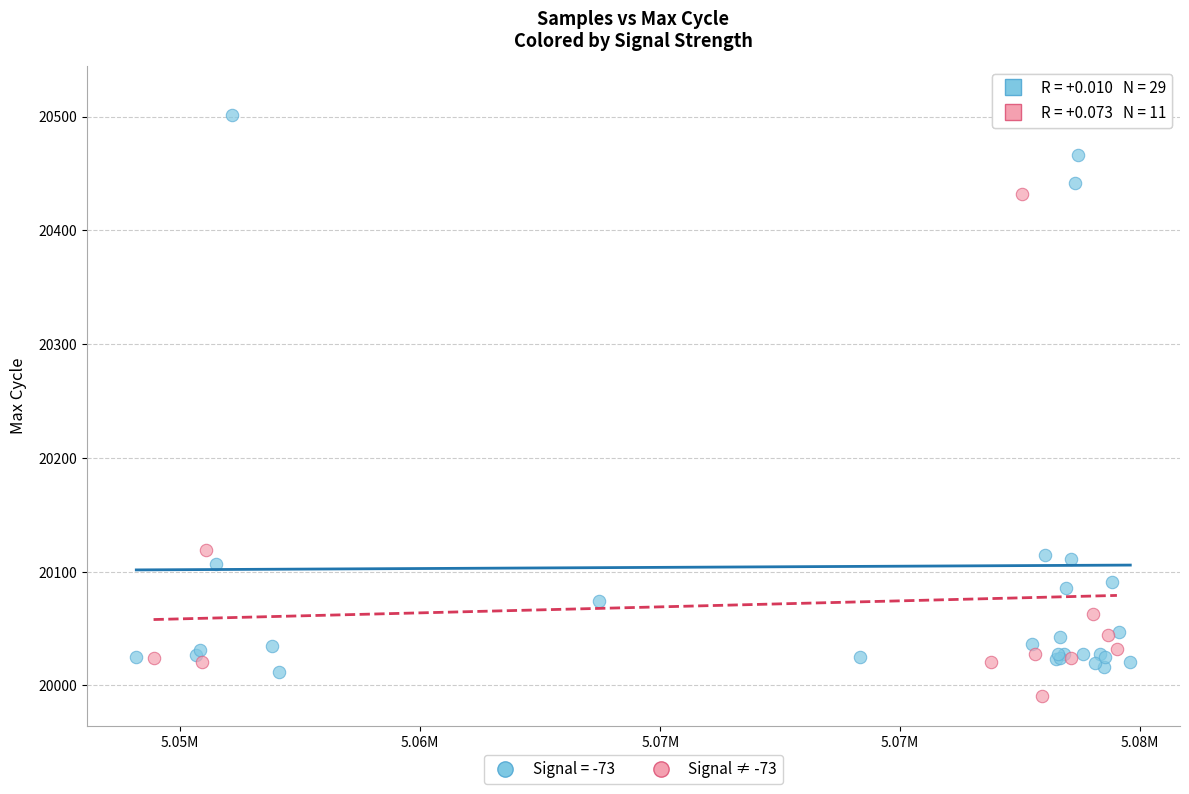

Which series contains the highest Y value?

Signal = -73